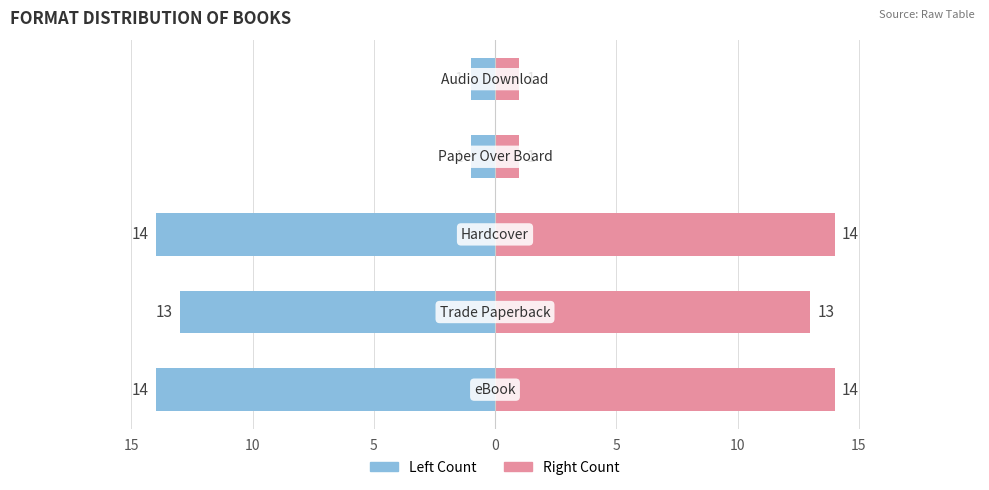

Reading left to right, what are all the values shown in this chart?

Count (left): 15=-14	10=-13	5=-14	0=-1	5=-1
Count (right): 15=14	10=13	5=14	0=1	5=1